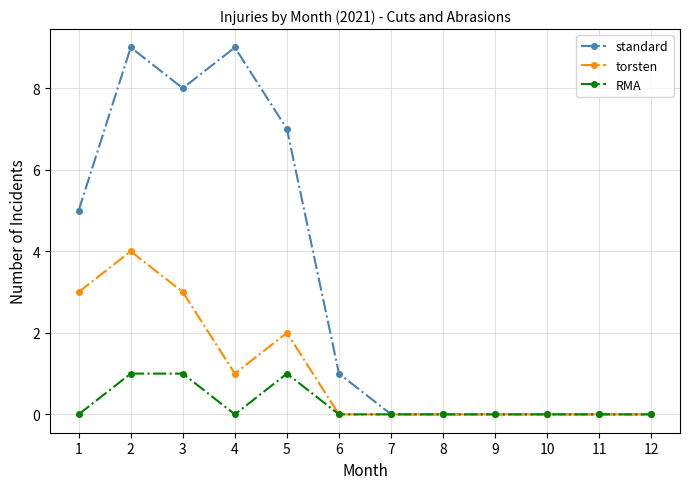

True or false: RMA has more than 0 interior local peaks.

True